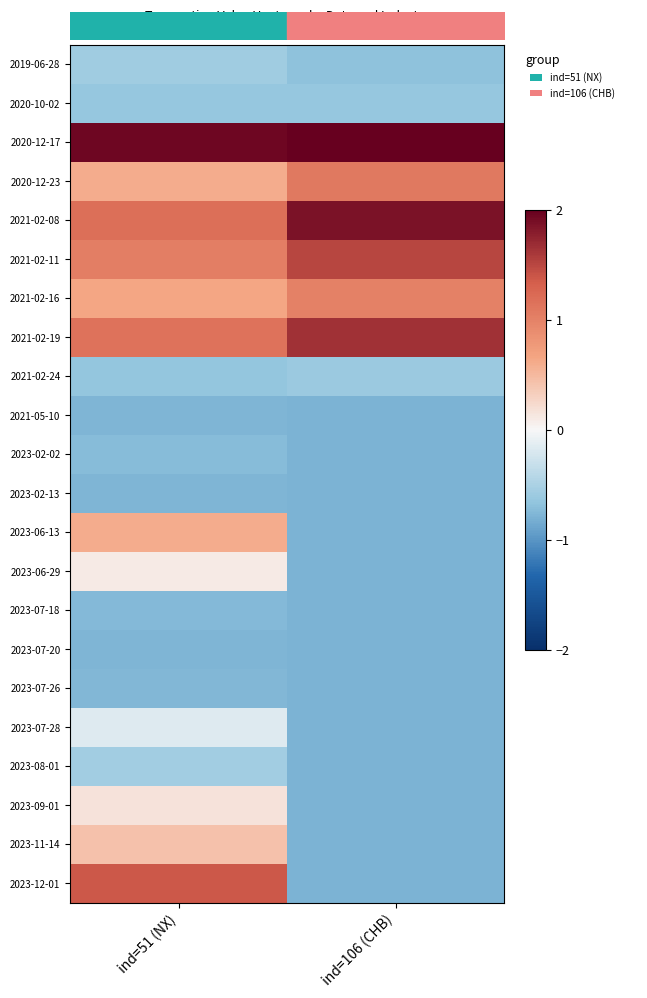

Reading left to right, extract all data points from this chart.

2019-06-28: ind=51 (NX)=-0.6	ind=106 (CHB)=-0.7
2020-10-02: ind=51 (NX)=-0.6	ind=106 (CHB)=-0.6
2020-12-17: ind=51 (NX)=1.9	ind=106 (CHB)=2.9
2020-12-23: ind=51 (NX)=0.6	ind=106 (CHB)=1.1
2021-02-08: ind=51 (NX)=1.2	ind=106 (CHB)=1.9
2021-02-11: ind=51 (NX)=1.0	ind=106 (CHB)=1.5
2021-02-16: ind=51 (NX)=0.6	ind=106 (CHB)=1.0
2021-02-19: ind=51 (NX)=1.1	ind=106 (CHB)=1.7
2021-02-24: ind=51 (NX)=-0.6	ind=106 (CHB)=-0.6
2021-05-10: ind=51 (NX)=-0.8	ind=106 (CHB)=-0.8
2023-02-02: ind=51 (NX)=-0.7	ind=106 (CHB)=-0.8
2023-02-13: ind=51 (NX)=-0.8	ind=106 (CHB)=-0.8
2023-06-13: ind=51 (NX)=0.6	ind=106 (CHB)=-0.8
2023-06-29: ind=51 (NX)=0.1	ind=106 (CHB)=-0.8
2023-07-18: ind=51 (NX)=-0.7	ind=106 (CHB)=-0.8
2023-07-20: ind=51 (NX)=-0.8	ind=106 (CHB)=-0.8
2023-07-26: ind=51 (NX)=-0.8	ind=106 (CHB)=-0.8
2023-07-28: ind=51 (NX)=-0.2	ind=106 (CHB)=-0.8
2023-08-01: ind=51 (NX)=-0.6	ind=106 (CHB)=-0.8
2023-09-01: ind=51 (NX)=0.2	ind=106 (CHB)=-0.8
2023-11-14: ind=51 (NX)=0.4	ind=106 (CHB)=-0.8
2023-12-01: ind=51 (NX)=1.4	ind=106 (CHB)=-0.8